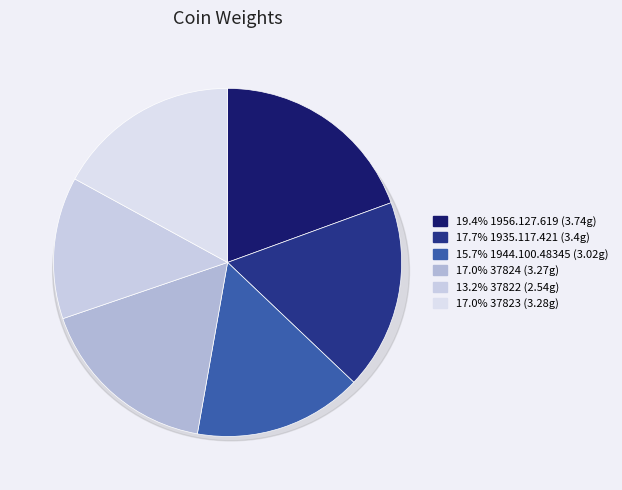

What is the ratio of the value at 37823 to the value at 1956.127.619?

0.9